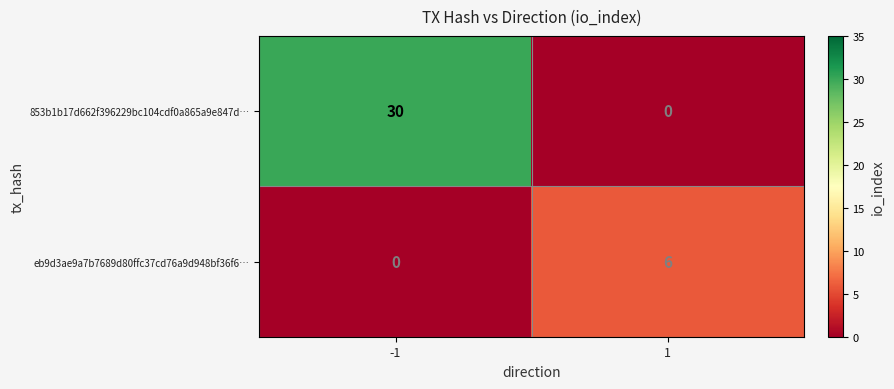

Which series has the widest spread of values?

853b1b17d662f396229bc104cdf0a865a9e847d…